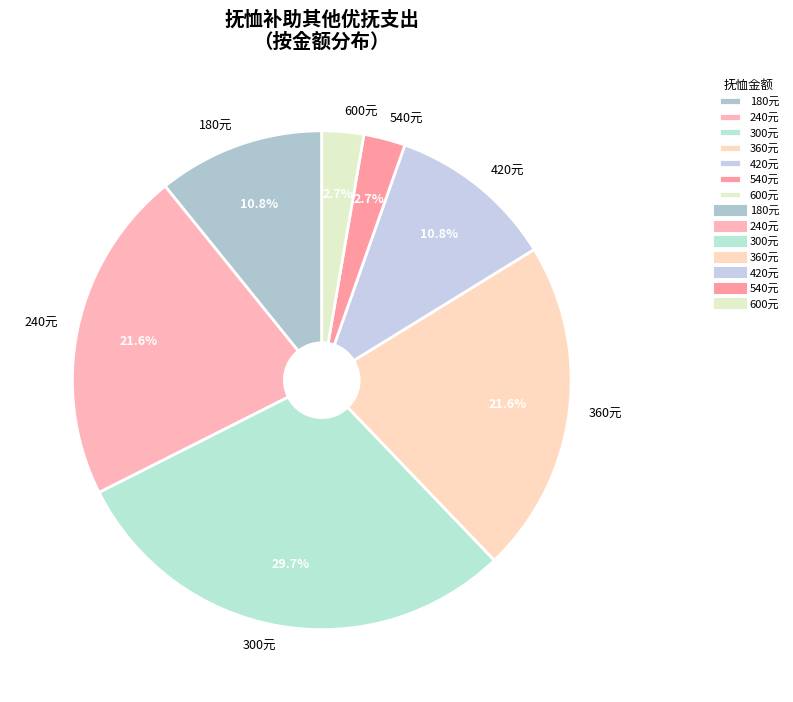

What portion of the pie excludes 240元?

78.4%